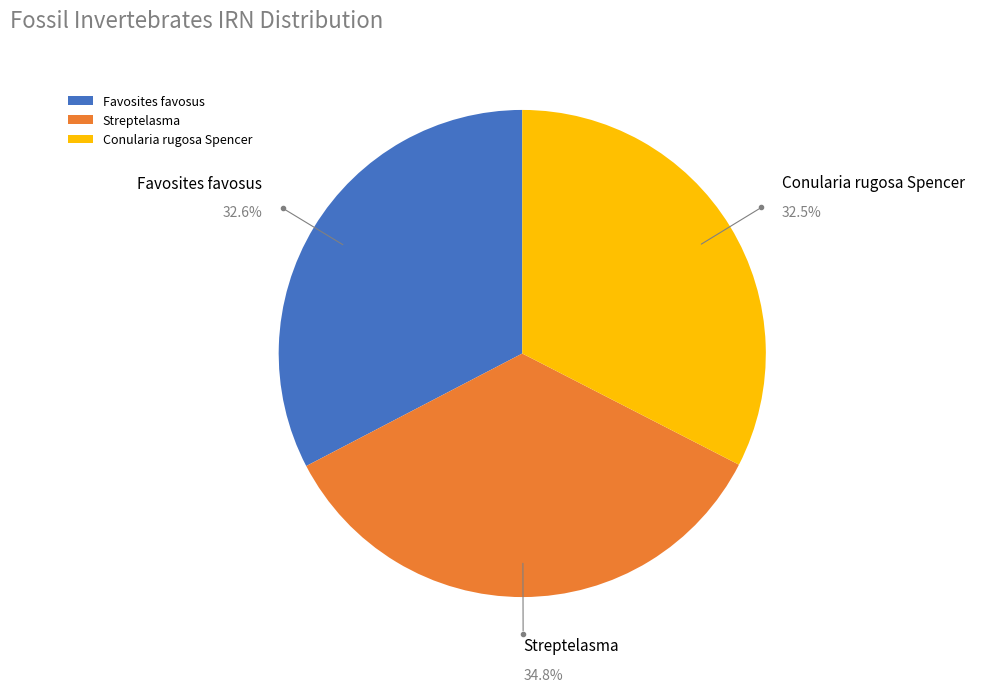

Which has a higher value, Favosites favosus or Streptelasma?

Streptelasma